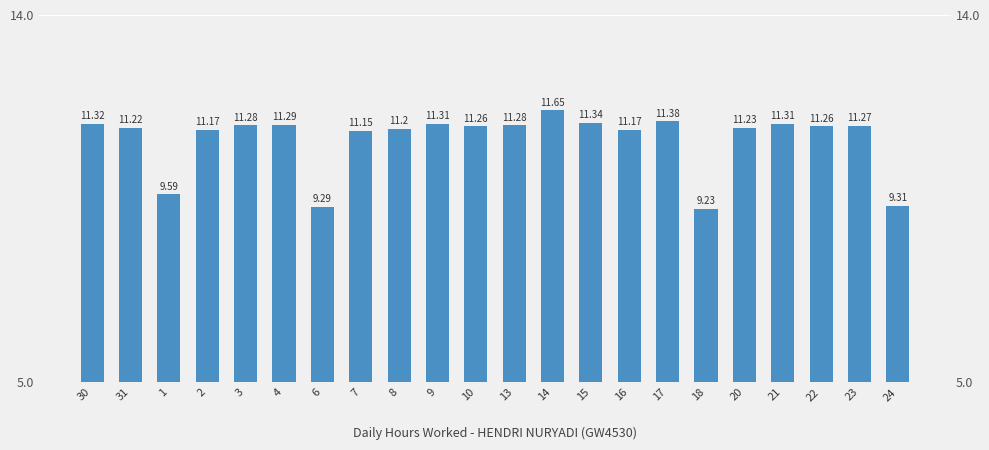

At which label is the value closest to 10?

1